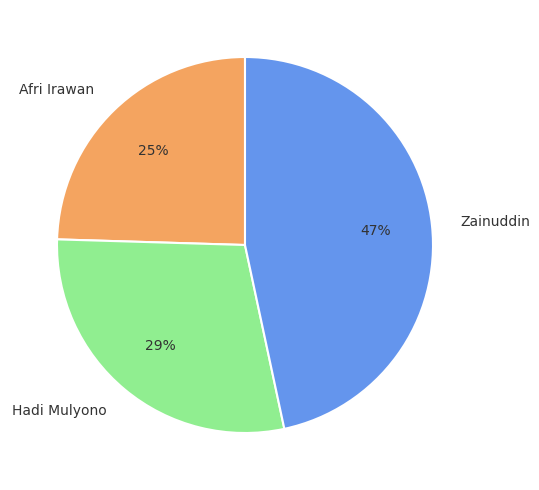

To the nearest percent, what is the average slice percentage?

33%